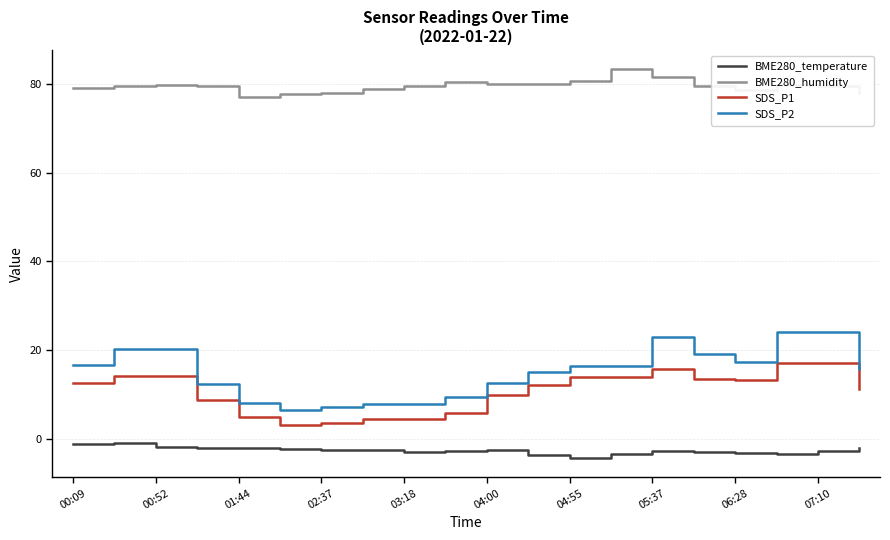

Which series has the largest total across all categories?

BME280_humidity